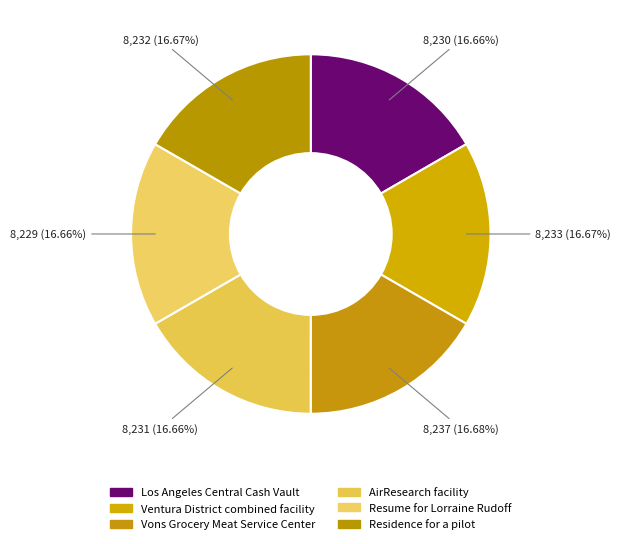

How many segments does this pie chart have?

6